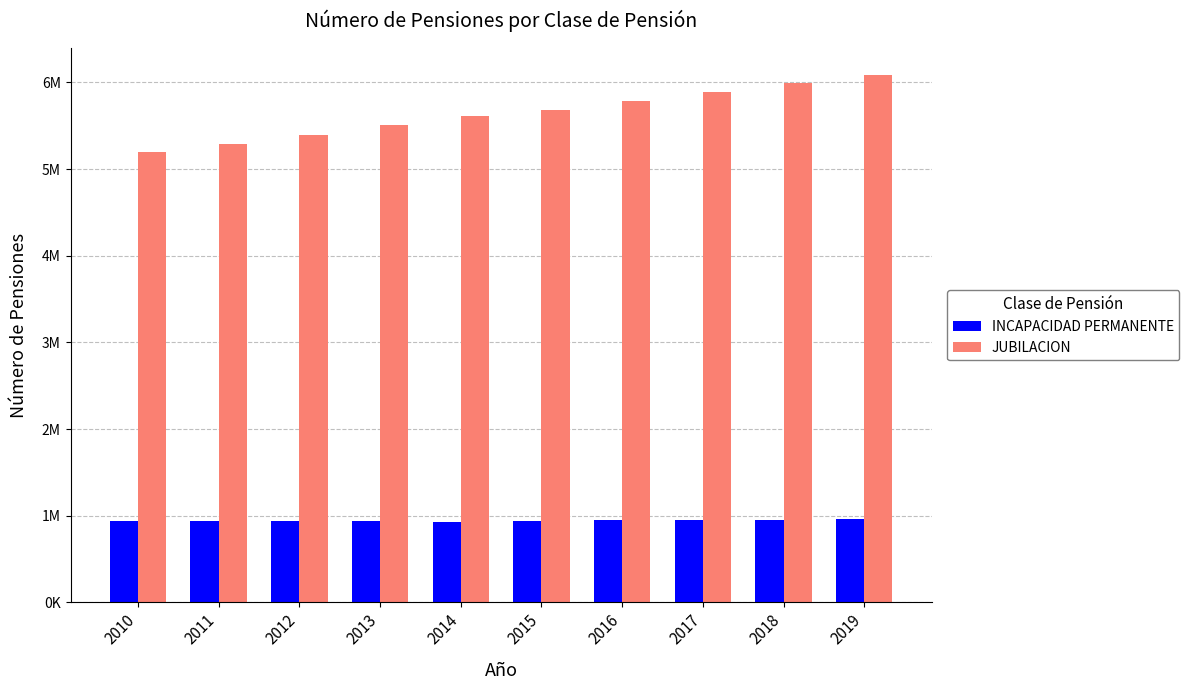

Does the chart contain stacked bars?

No